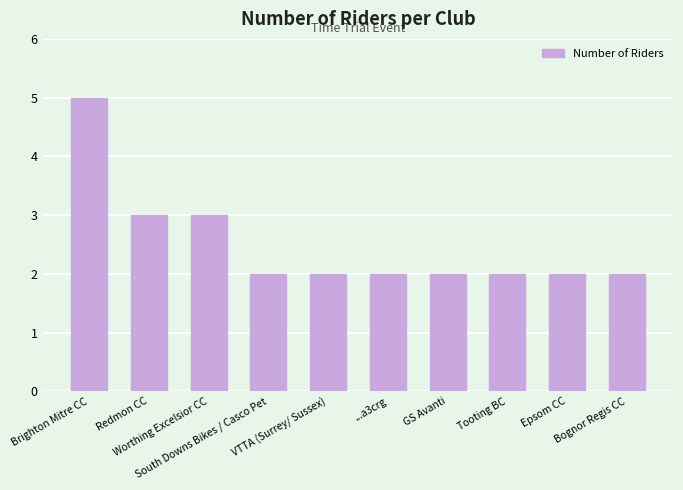

What is the label of the 10th bar from the left?

Bognor Regis CC